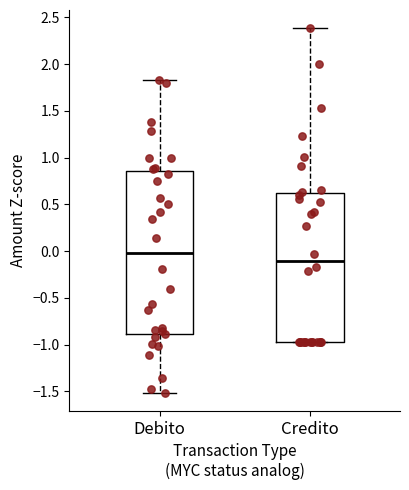

Which box has the highest median line?

Debito